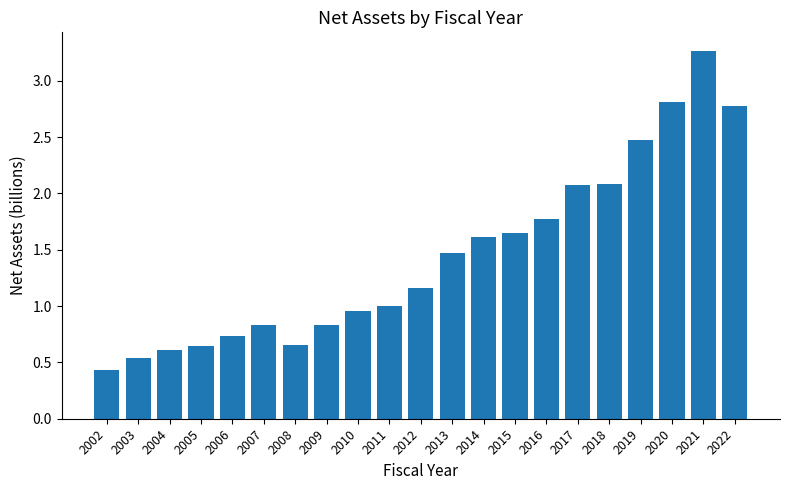

Is it true that the value at 2020 is 1.2?

False